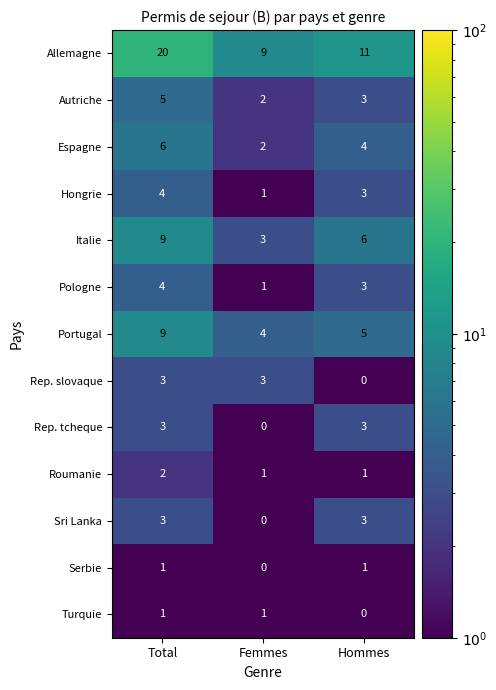

Which category has the highest value in the Allemagne series?

Total